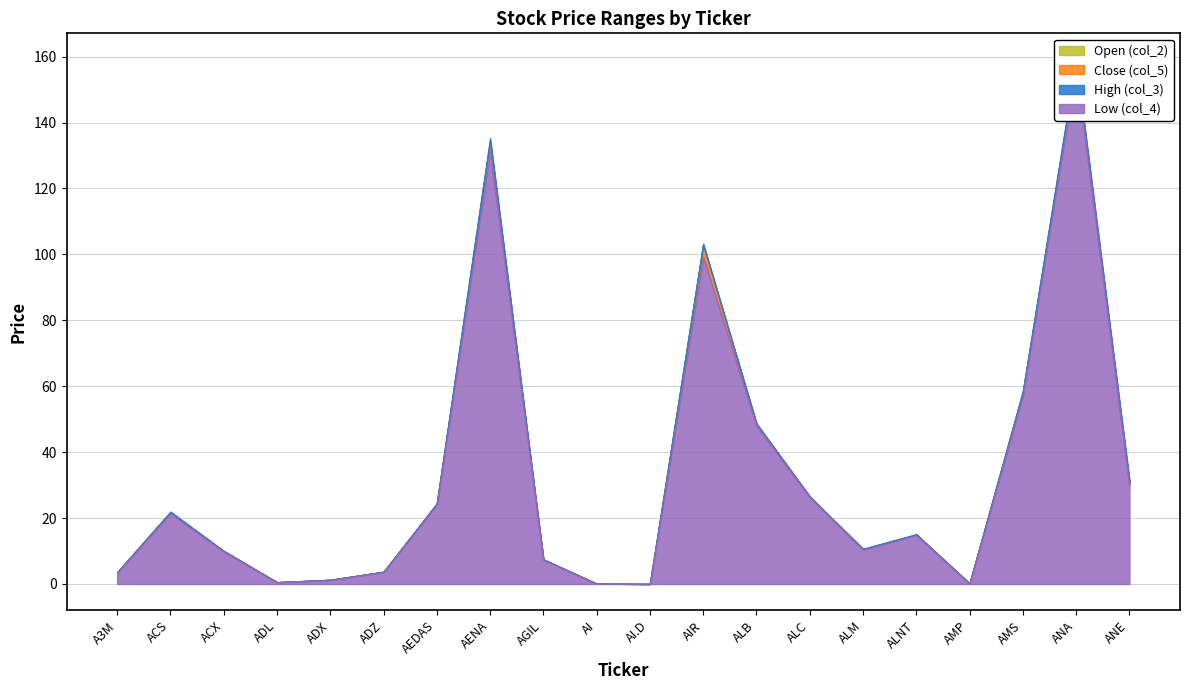

Where is the first local minimum for Close (col_5)?

ADL